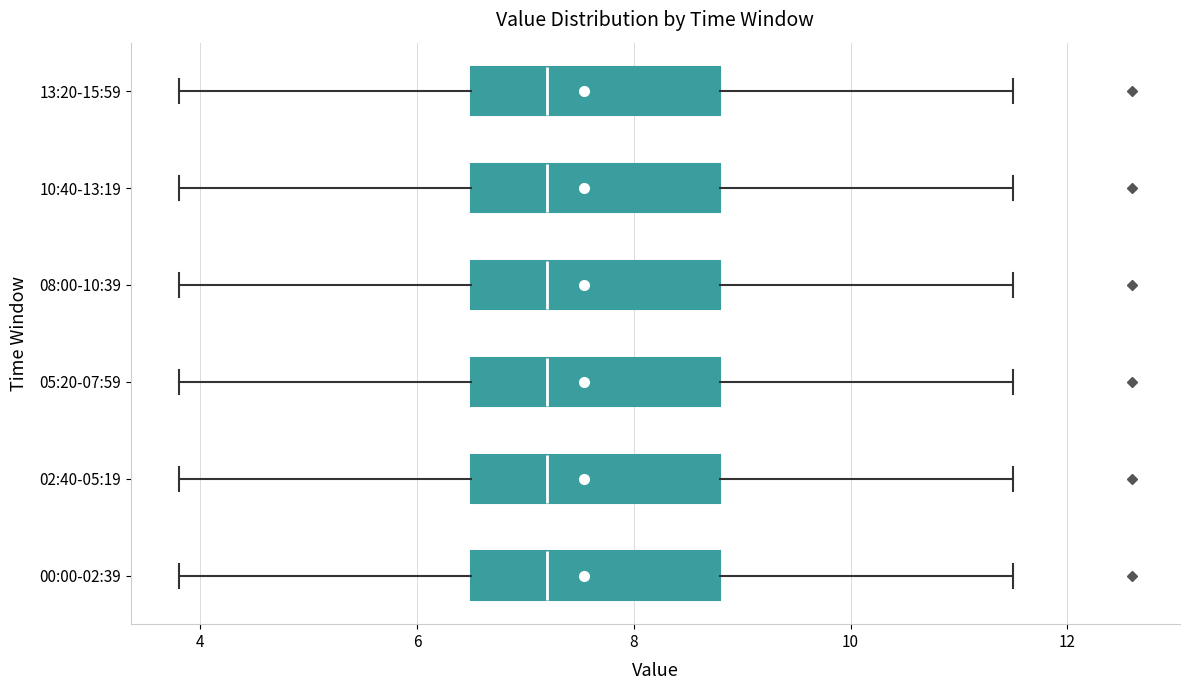

Reading bottom to top, transcribe this box plot: for each box, give where its median line is, the range the box spans, and where its two whiskers end, as read against the x-axis. The values are not printed on the chart, so give them approximately, as read against the axis.

00:00-02:39: median 7.2, box 6.6 to 8.8, whiskers 3.8 to 11.6
02:40-05:19: median 7.2, box 6.6 to 8.8, whiskers 3.8 to 11.6
05:20-07:59: median 7.2, box 6.6 to 8.8, whiskers 3.8 to 11.6
08:00-10:39: median 7.2, box 6.6 to 8.8, whiskers 3.8 to 11.6
10:40-13:19: median 7.2, box 6.6 to 8.8, whiskers 3.8 to 11.6
13:20-15:59: median 7.2, box 6.6 to 8.8, whiskers 3.8 to 11.6